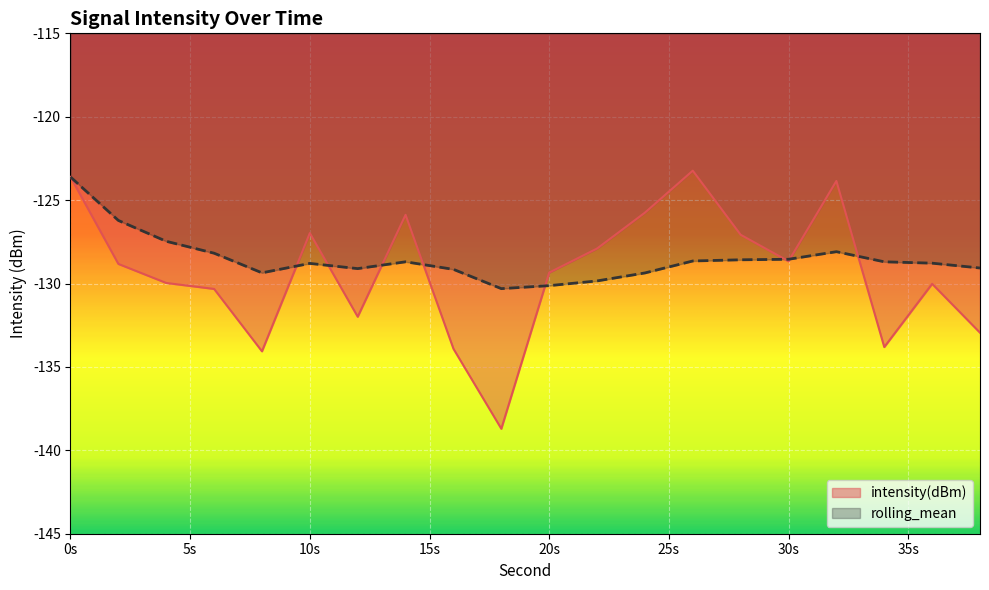

Rank the series by their maximum value, from lowest to highest.

rolling_mean, intensity(dBm)